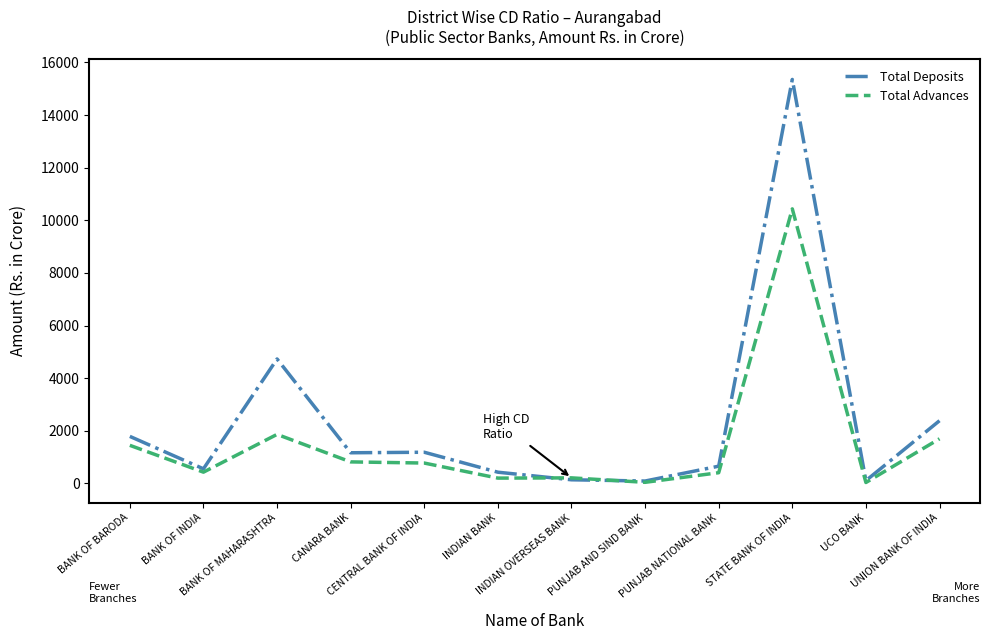

What is the lowest value of the Total Advances series?

33.2